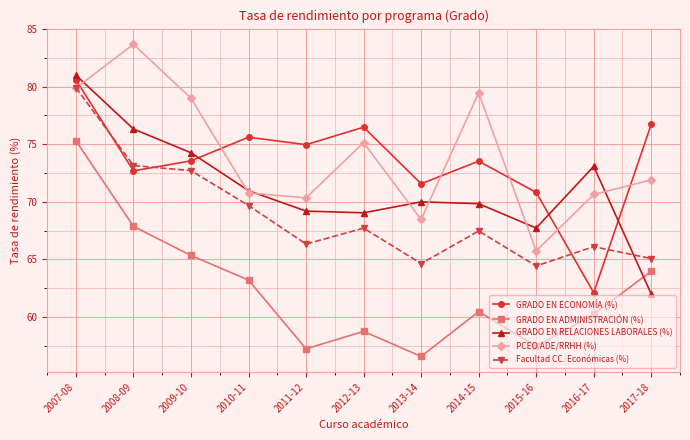

What is the label of the 7th point from the right?

2011-12